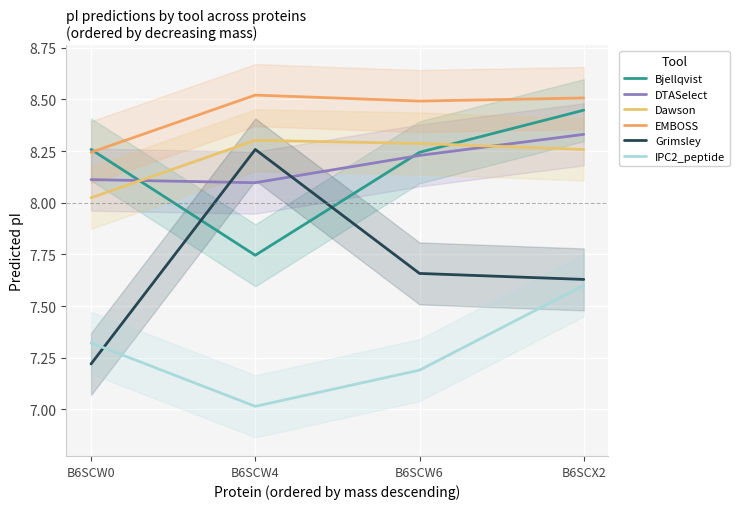

What is the label of the 1st point from the right?

B6SCX2